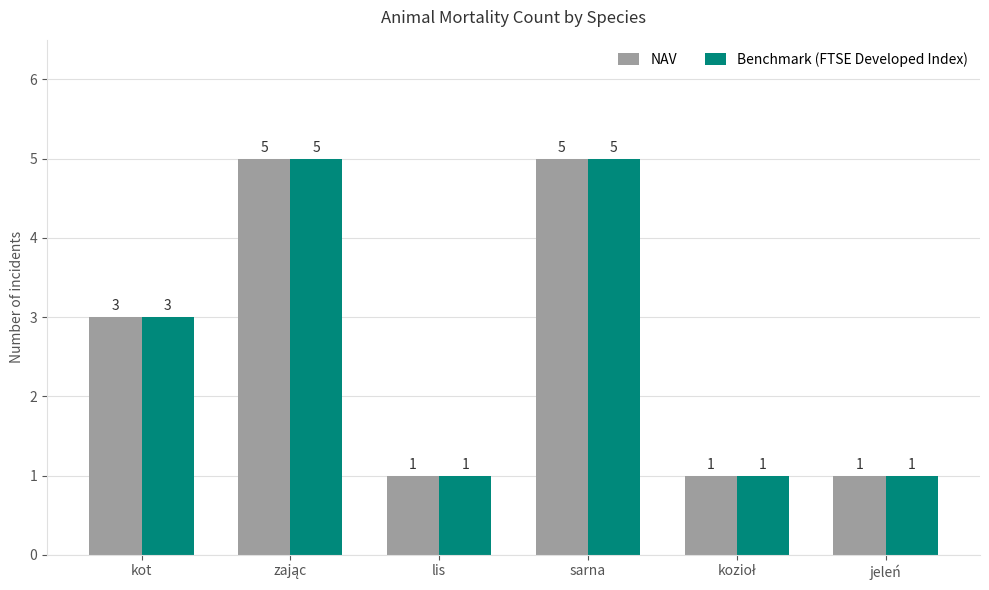

How many groups of bars are there?

6